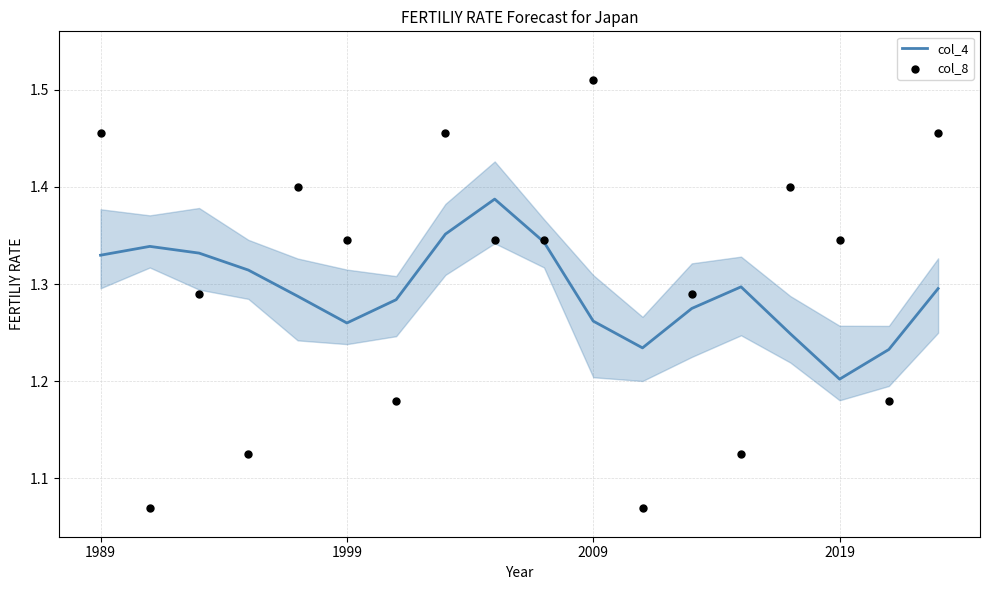

At which category is the sum across all series the highest?

7